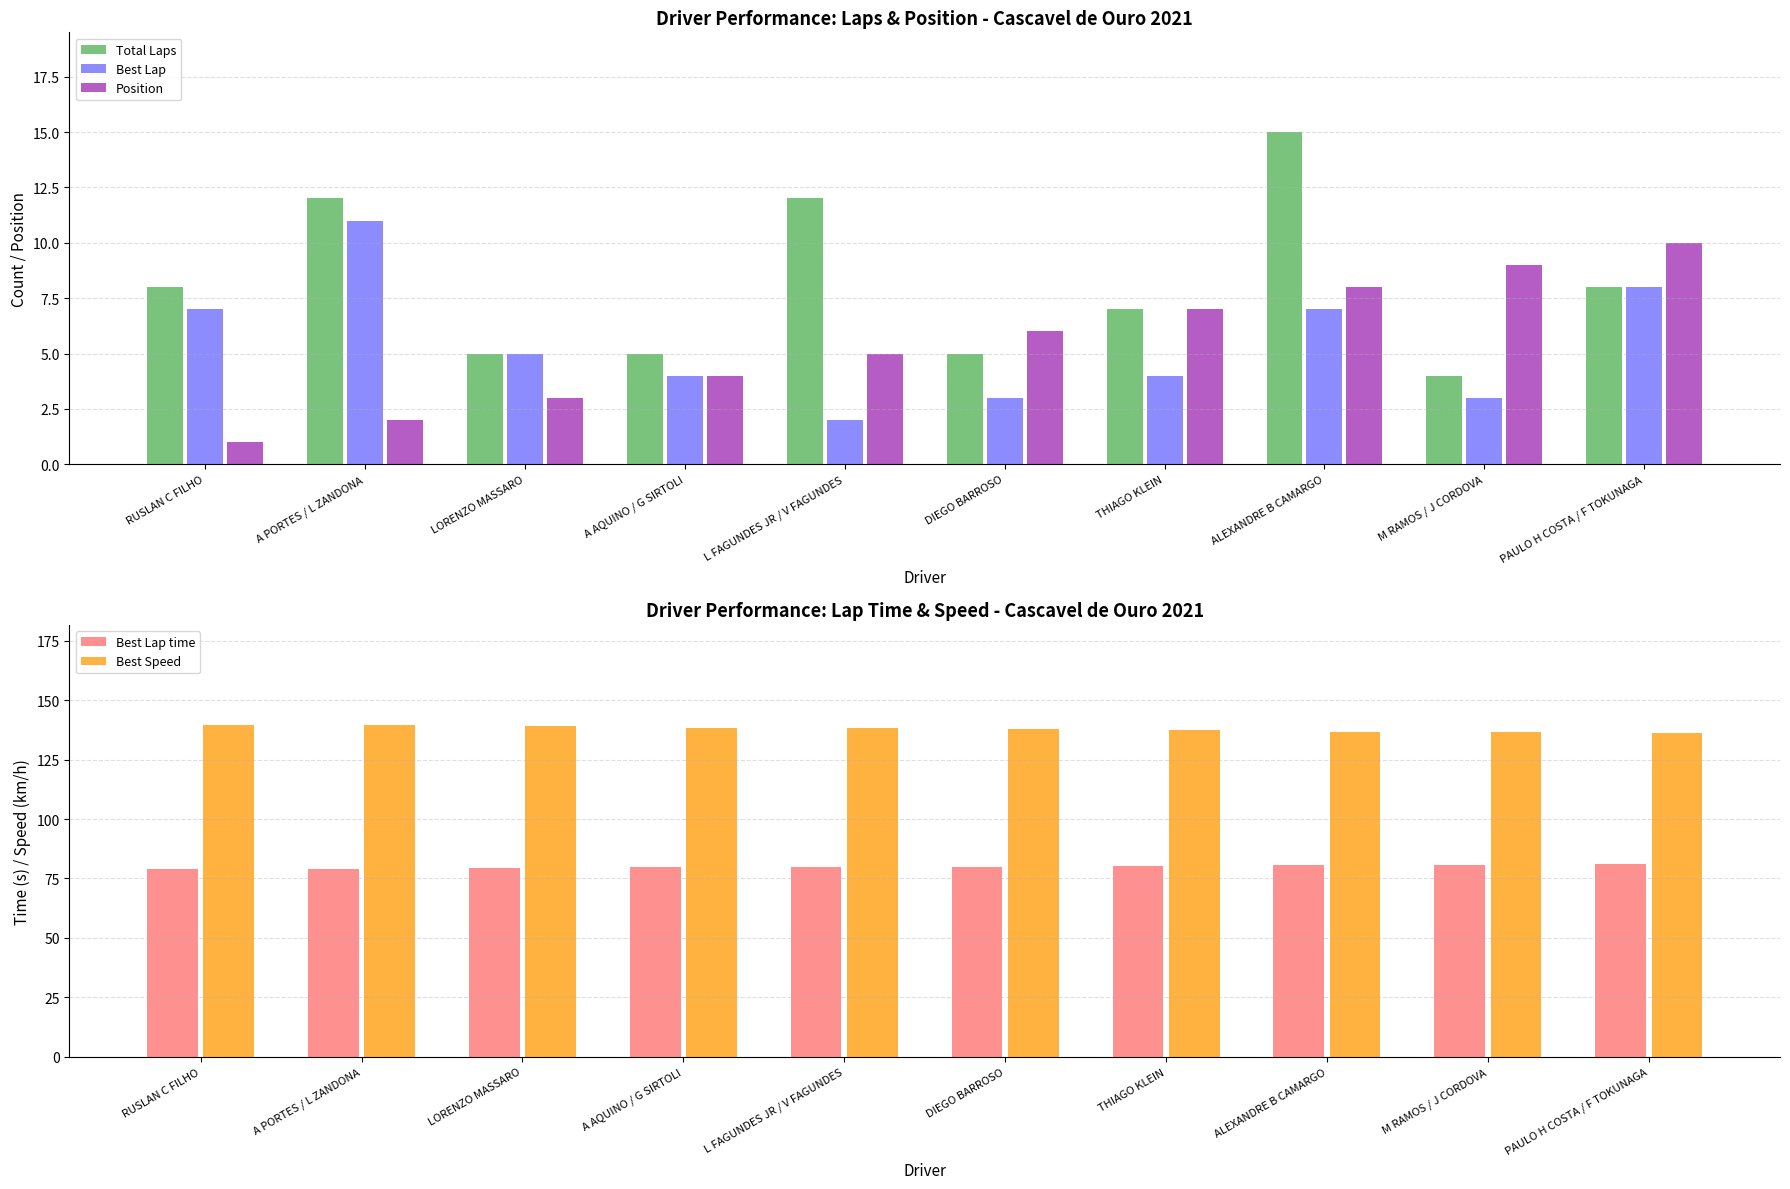

How many Best Lap values are between 3 and 7?

7